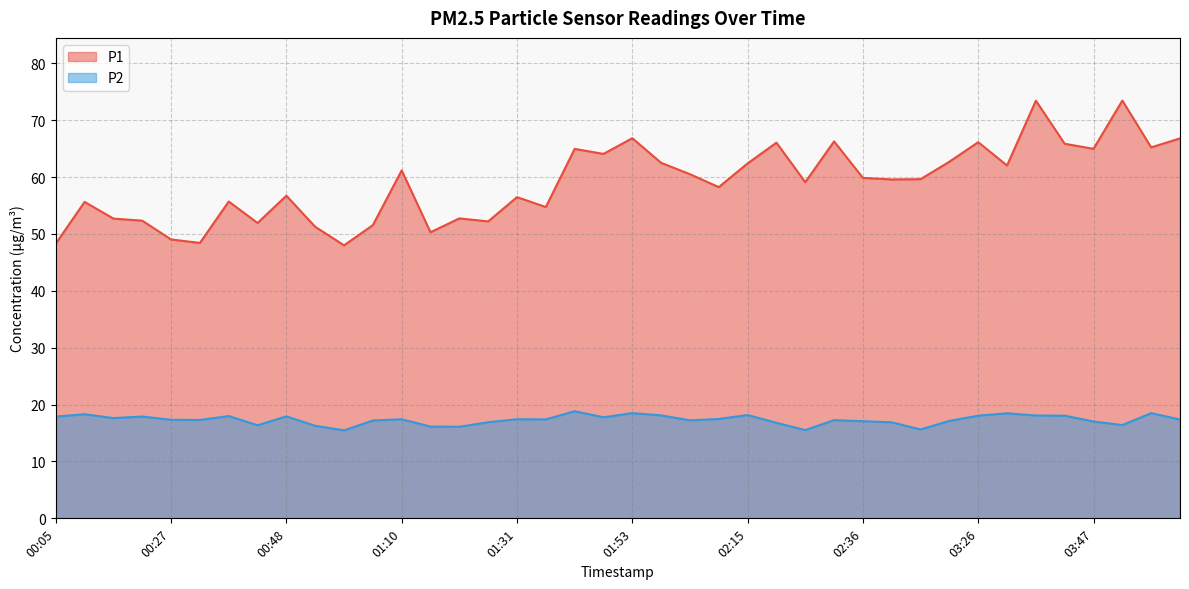

Does the chart display data point markers on the line(s)?

No